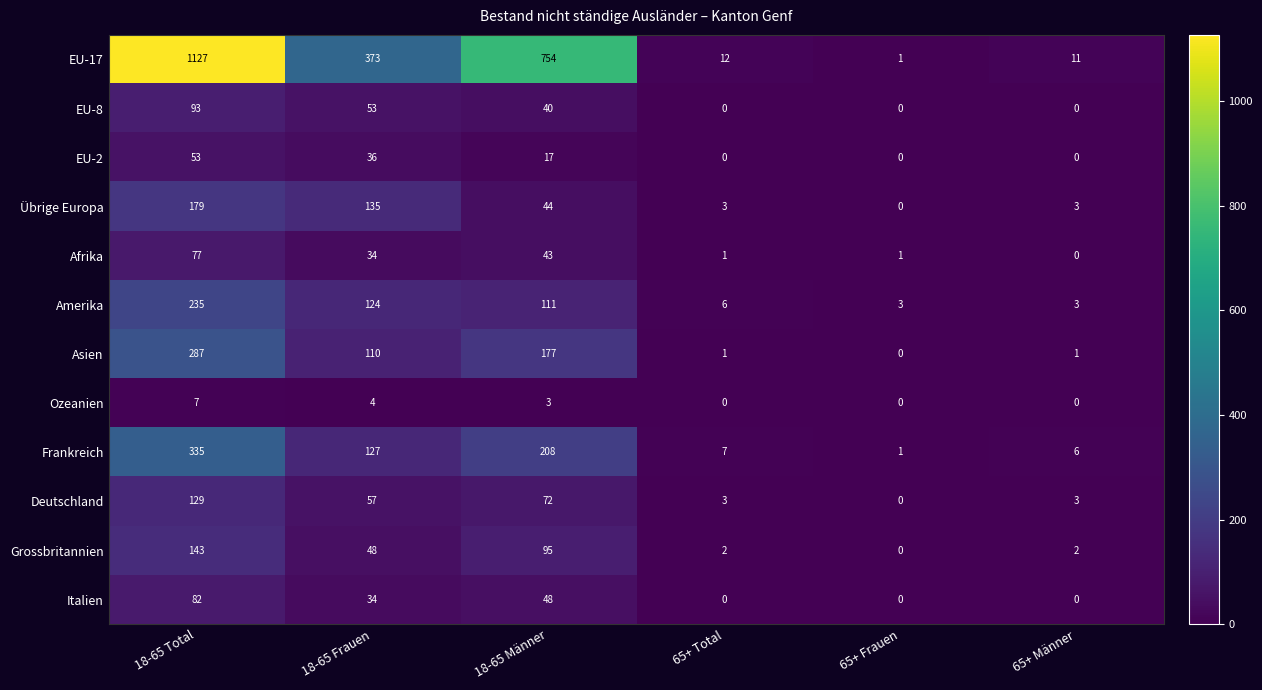

The EU-17 series shows 0 at 65+ Frauen. True or false?

False